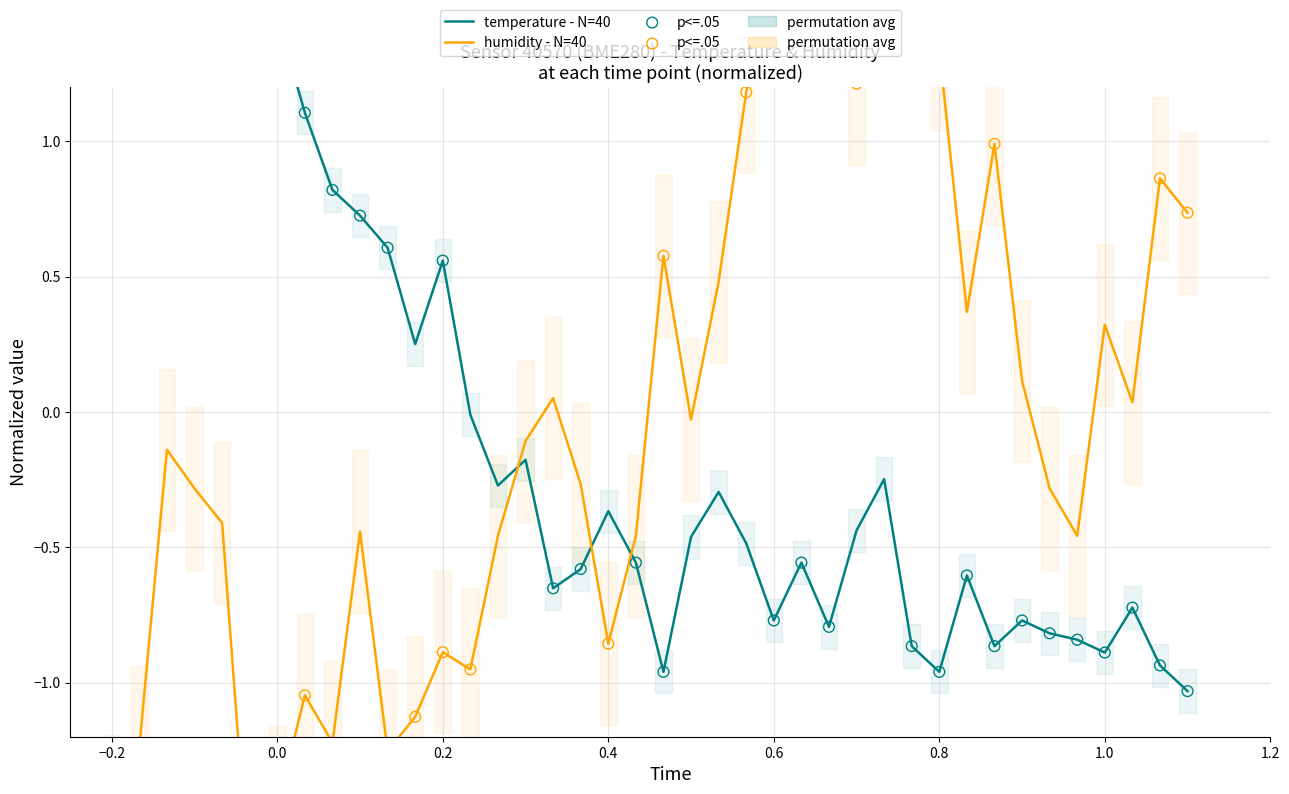

Which series reaches the minimum Y coordinate?

humidity